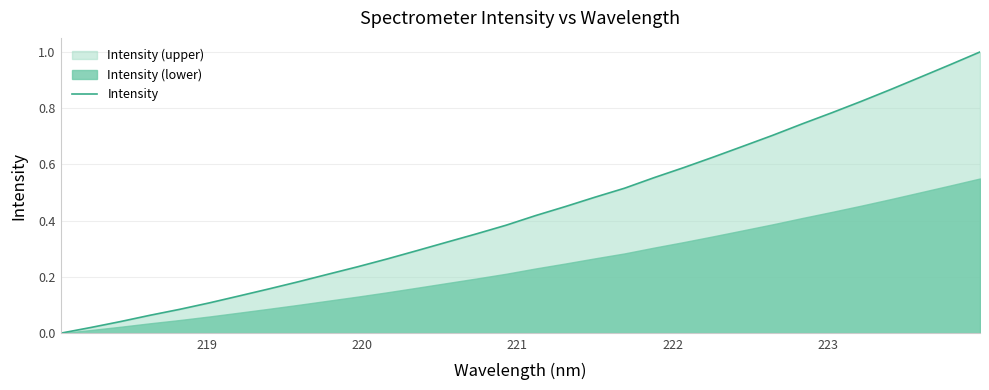

Reading left to right, what are all the values shown in this chart?

0.0	0.0	0.0	0.1	0.1	0.1	0.1	0.2	0.2	0.2	0.2	0.3	0.3	0.3	0.4	0.4	0.4	0.5	0.5	0.5	0.6	0.6	0.6	0.7	0.7	0.7	0.8	0.8	0.9	0.9	1.0	1.0